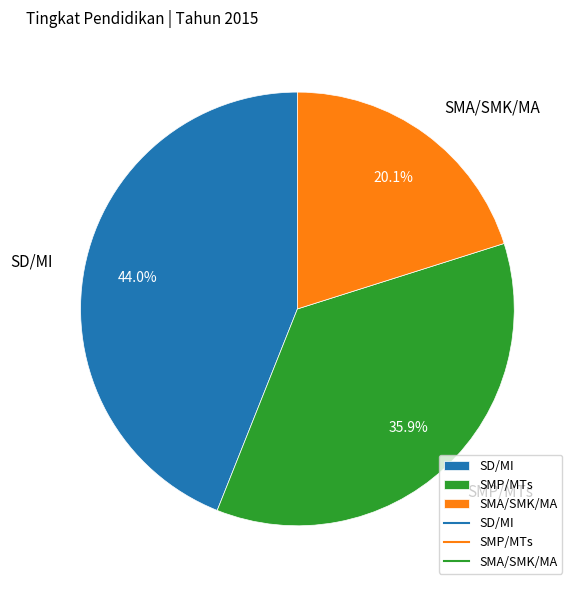

Which has a higher value, SMA/SMK/MA or SD/MI?

SD/MI